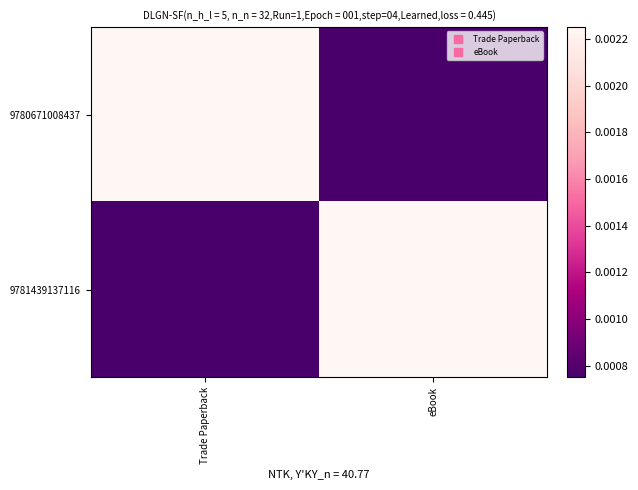

Reading left to right, what are all the values shown in this chart?

9780671008437: Trade Paperback=0.0	eBook=0.0
9781439137116: Trade Paperback=0.0	eBook=0.0